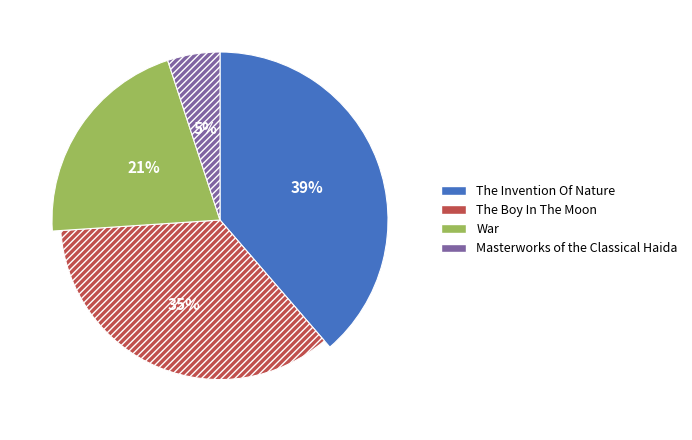

Which slice is the smallest?

Masterworks of the Classical Haida